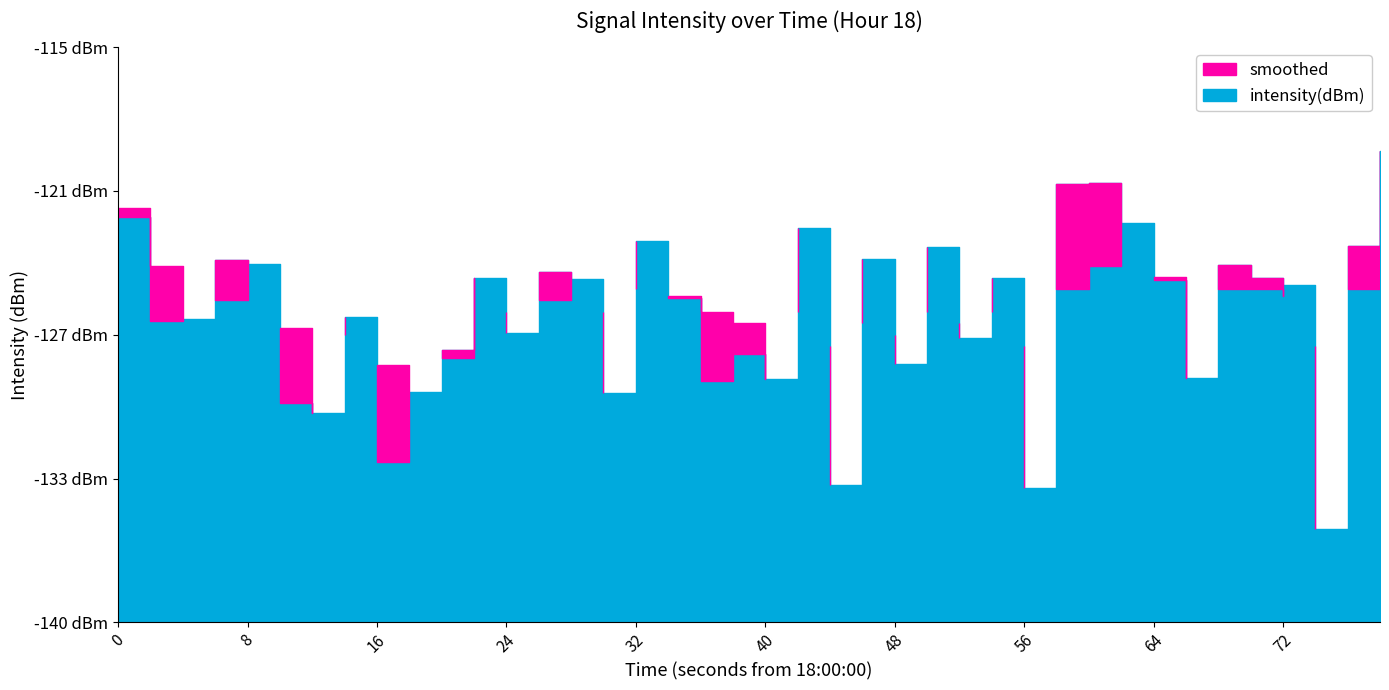

What is the sum of all intensity(dBm) values?

-5066.2